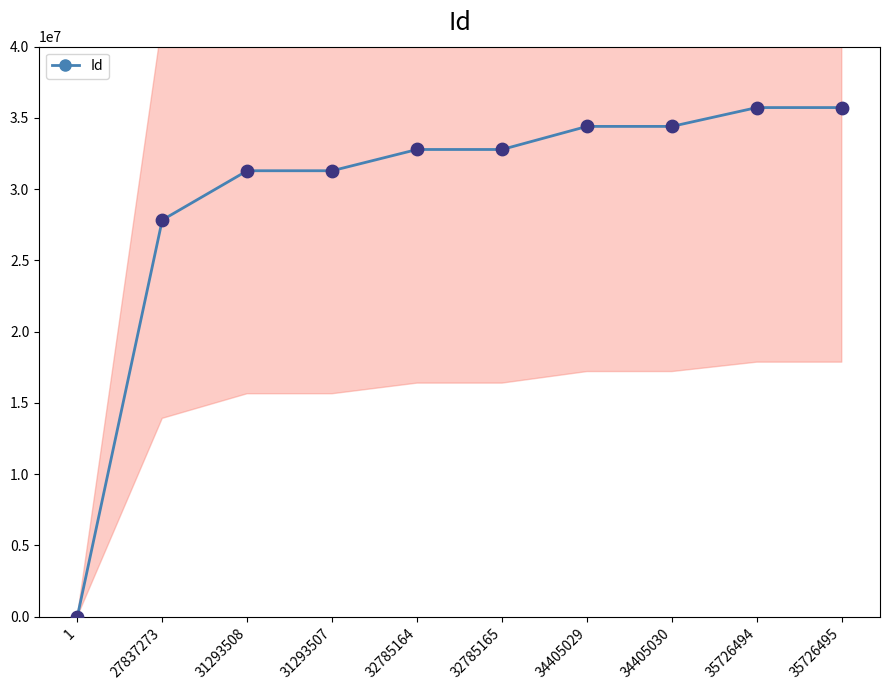

What is the change in value from 32785165 to 35726494?

+2941329